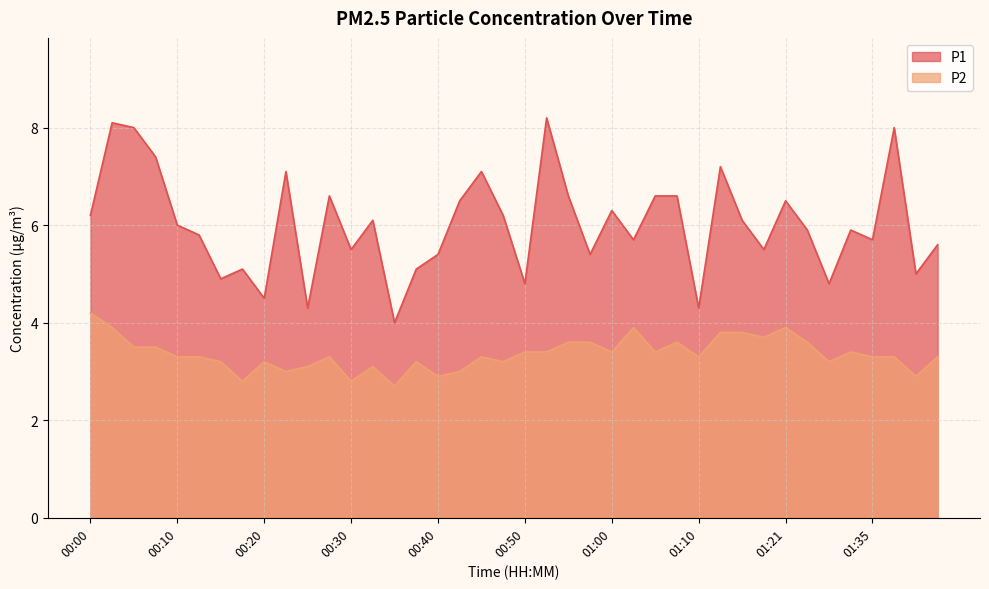

The P2 series shows 4.9 at 01:43. True or false?

False